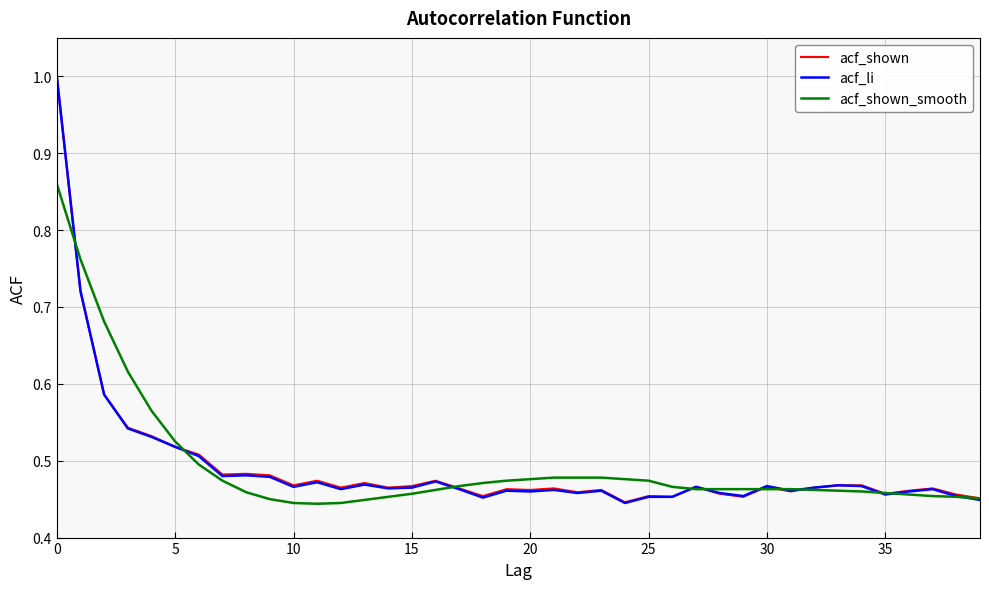

Which series has the widest spread of values?

acf_li